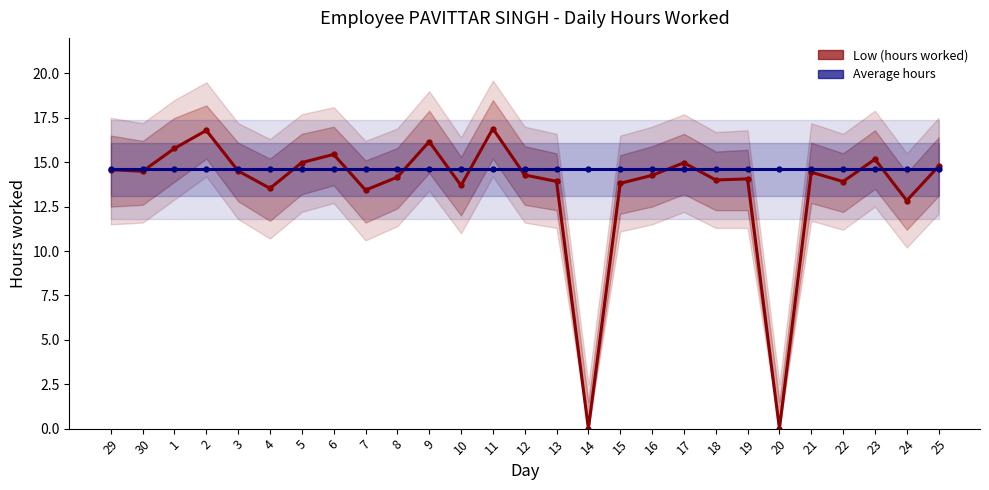

Does the chart have visible grid lines?

No